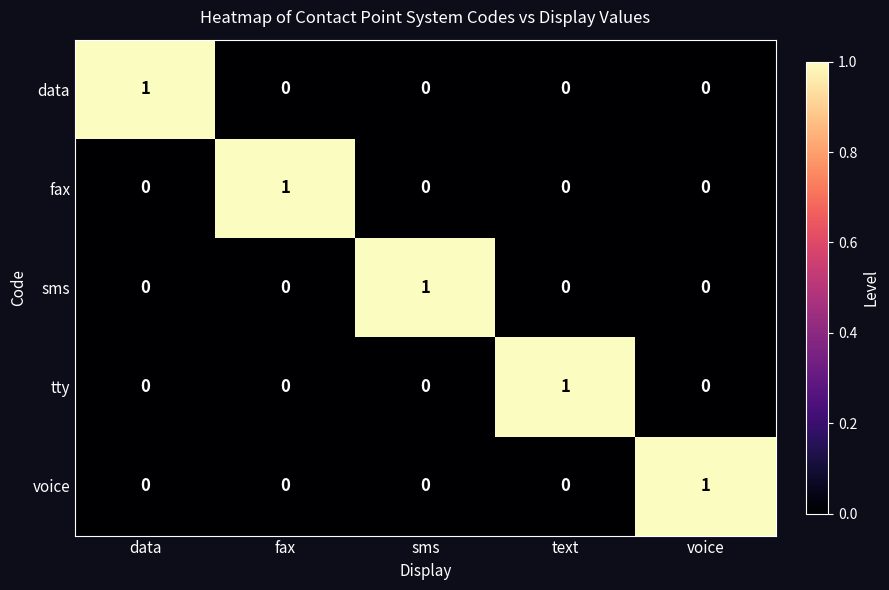

At how many categories does at least one series exceed 0?

5